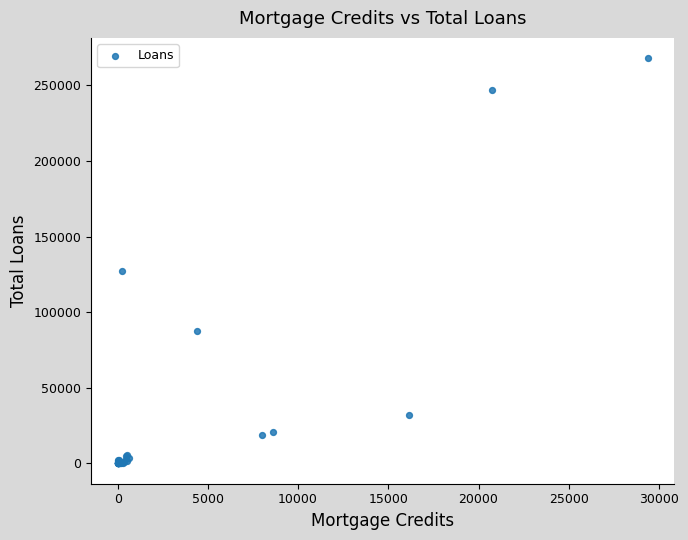

What Y value in the scatter plot is closest to 134004?

127080.3